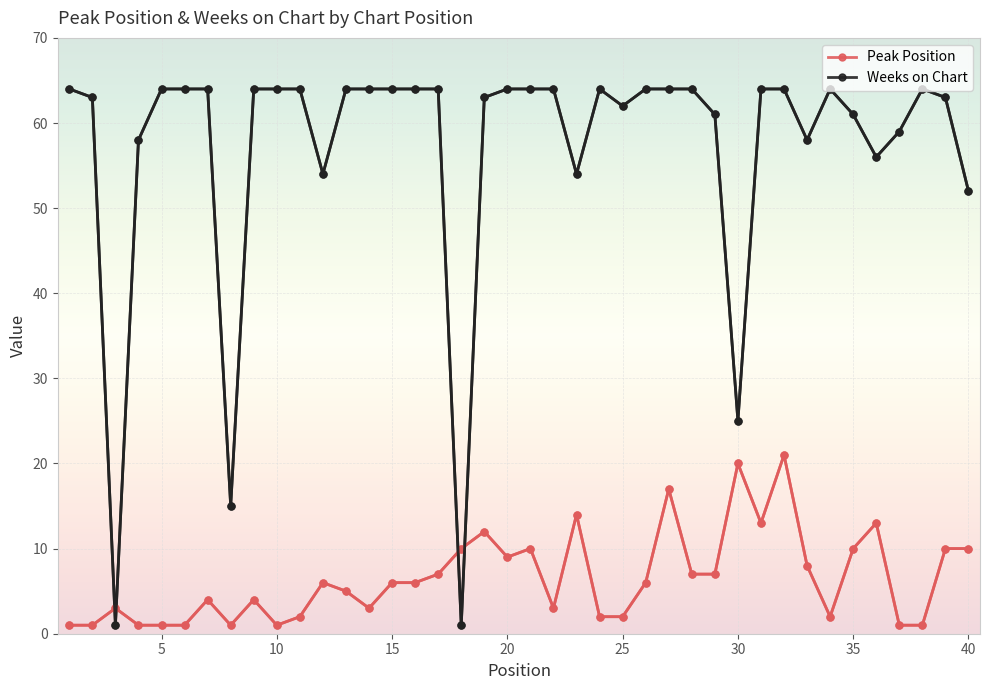

Which series has the largest total across all categories?

Weeks on Chart